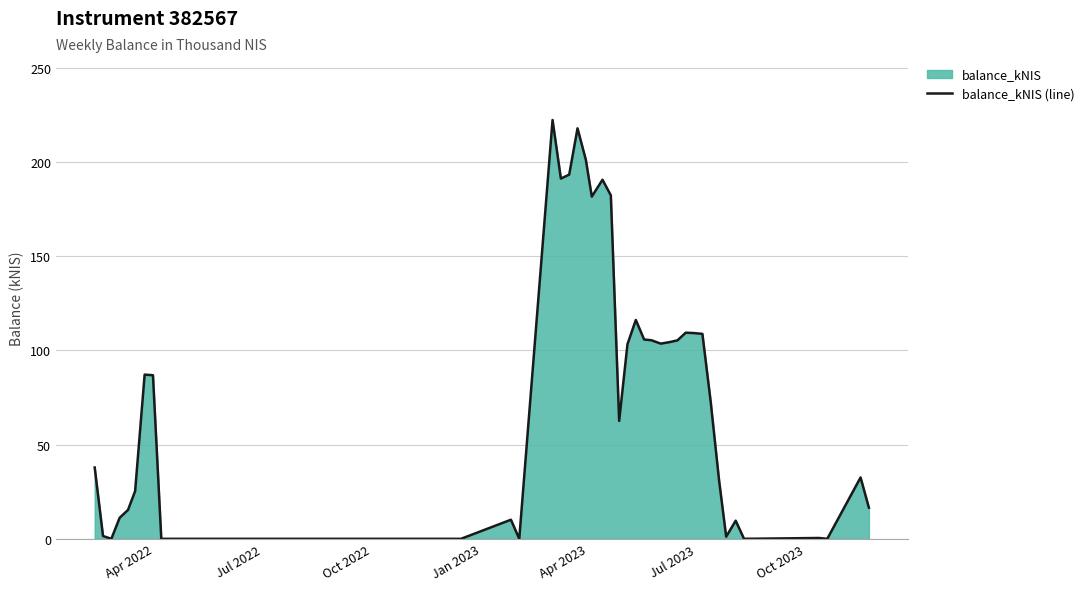

What is the greatest value displayed?

222.2